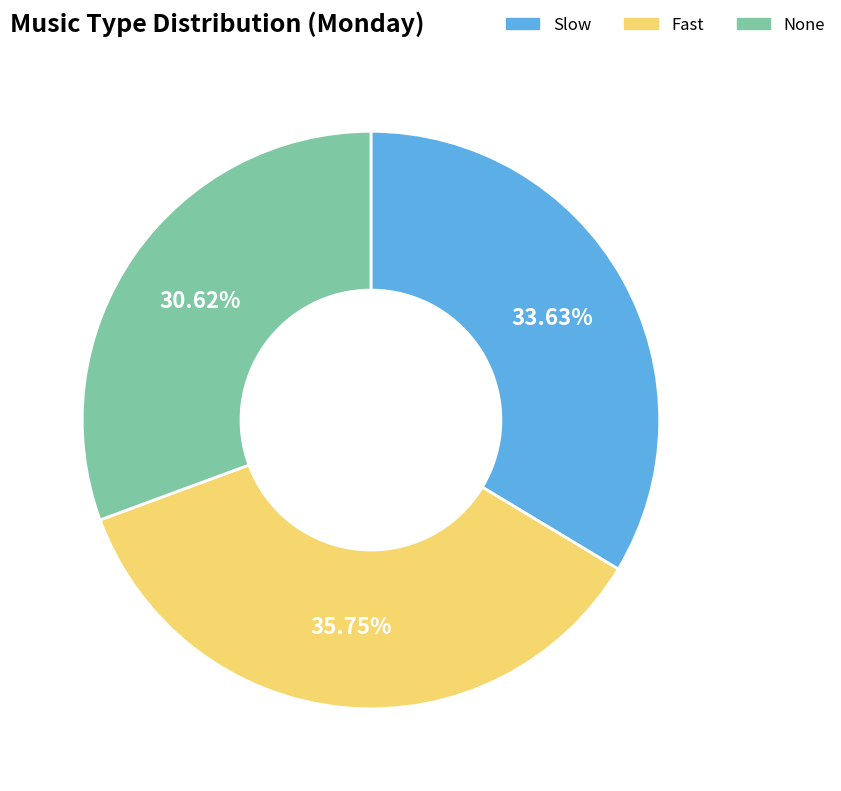

Which has a higher value, Slow or None?

Slow